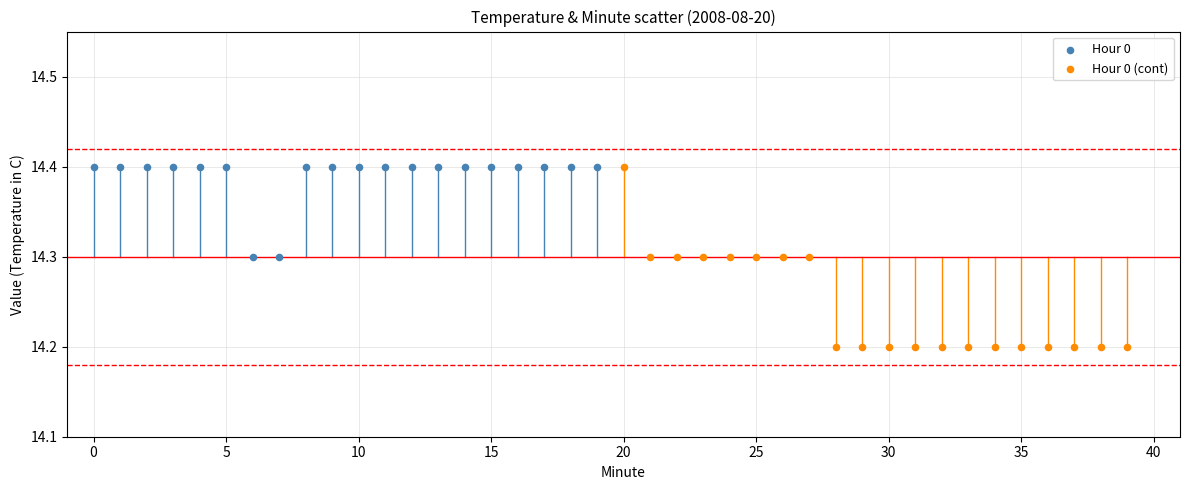

Which series has the largest Y range (max minus min)?

Hour 0 (cont)